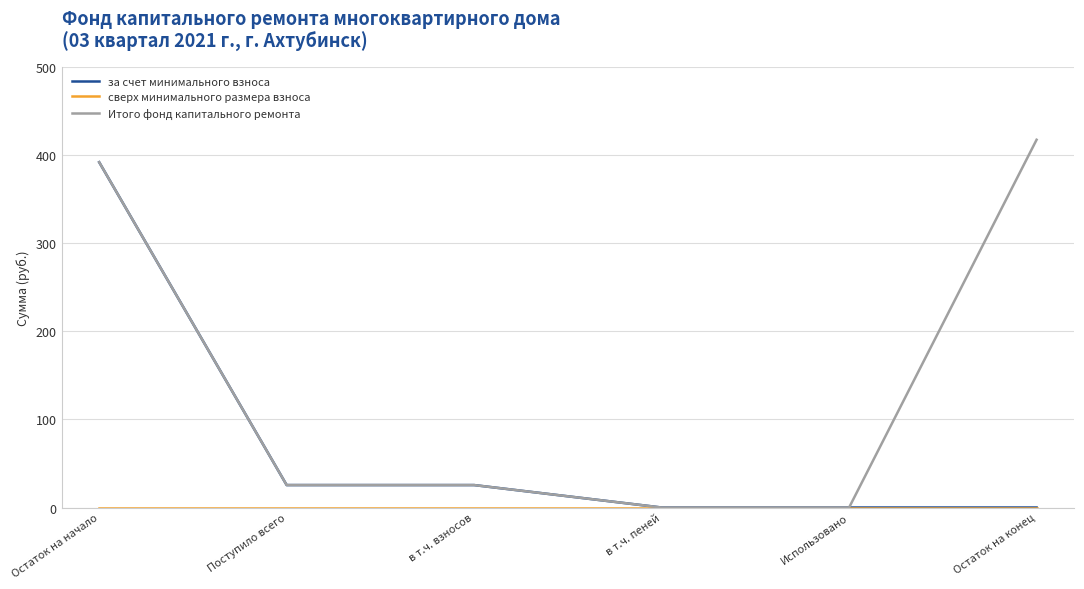

The за счет минимального взноса series shows 6.0 at Поступило всего. True or false?

False